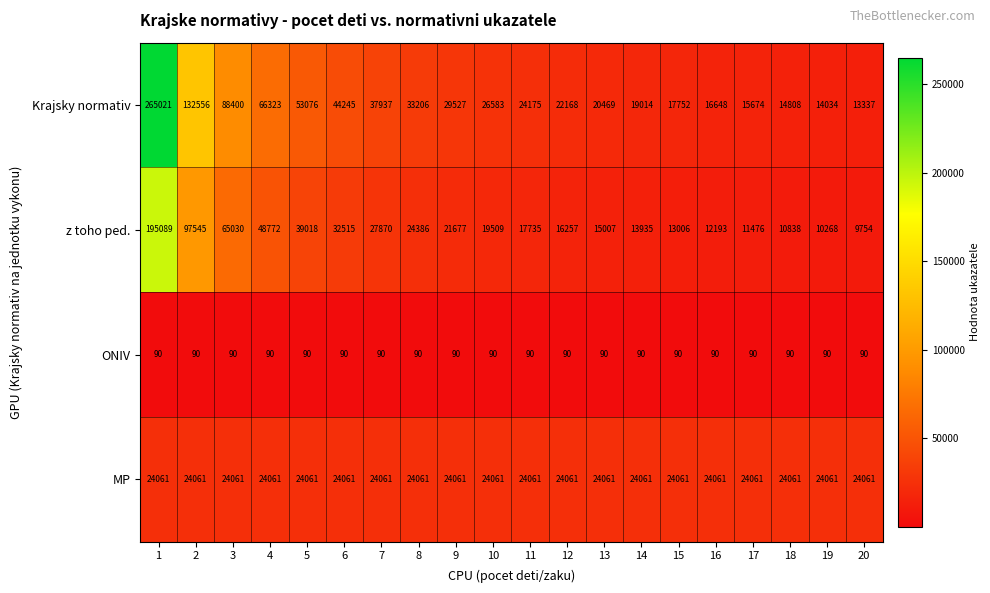

At which category is the sum across all series the highest?

1